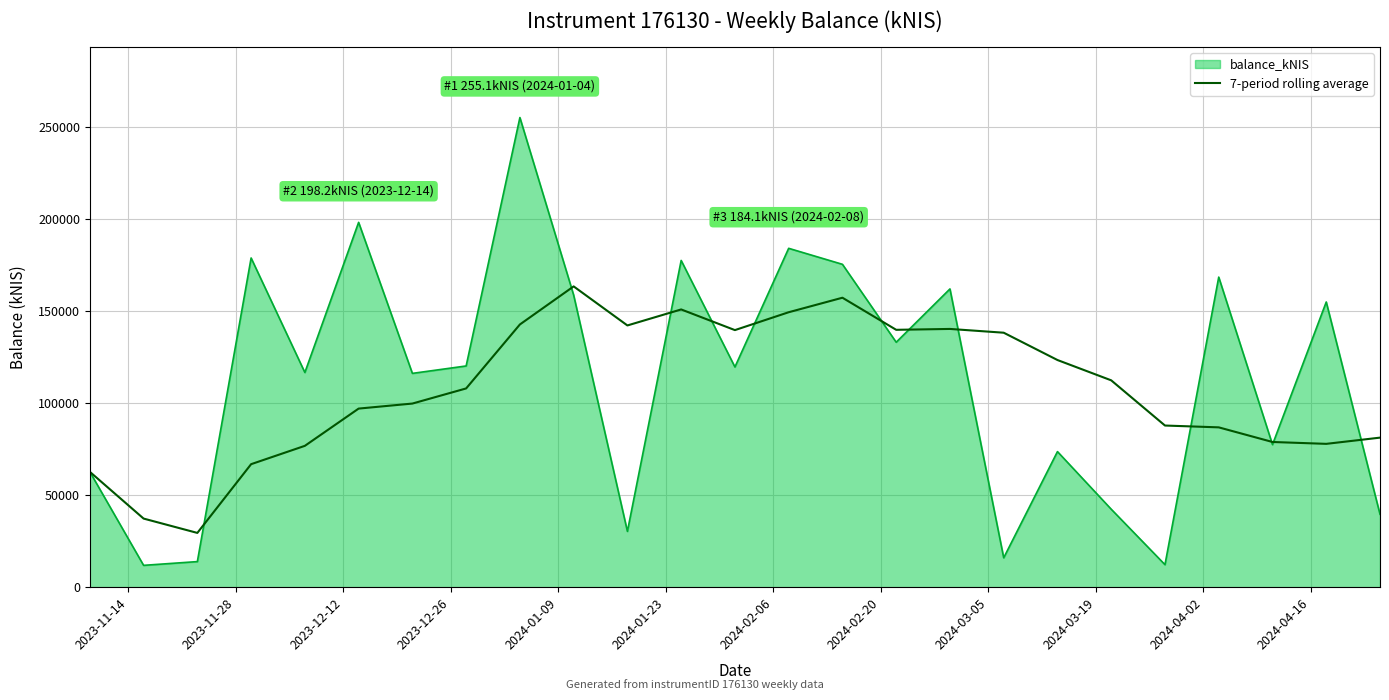

What is the minimum value for 7-period rolling average?

29484.5